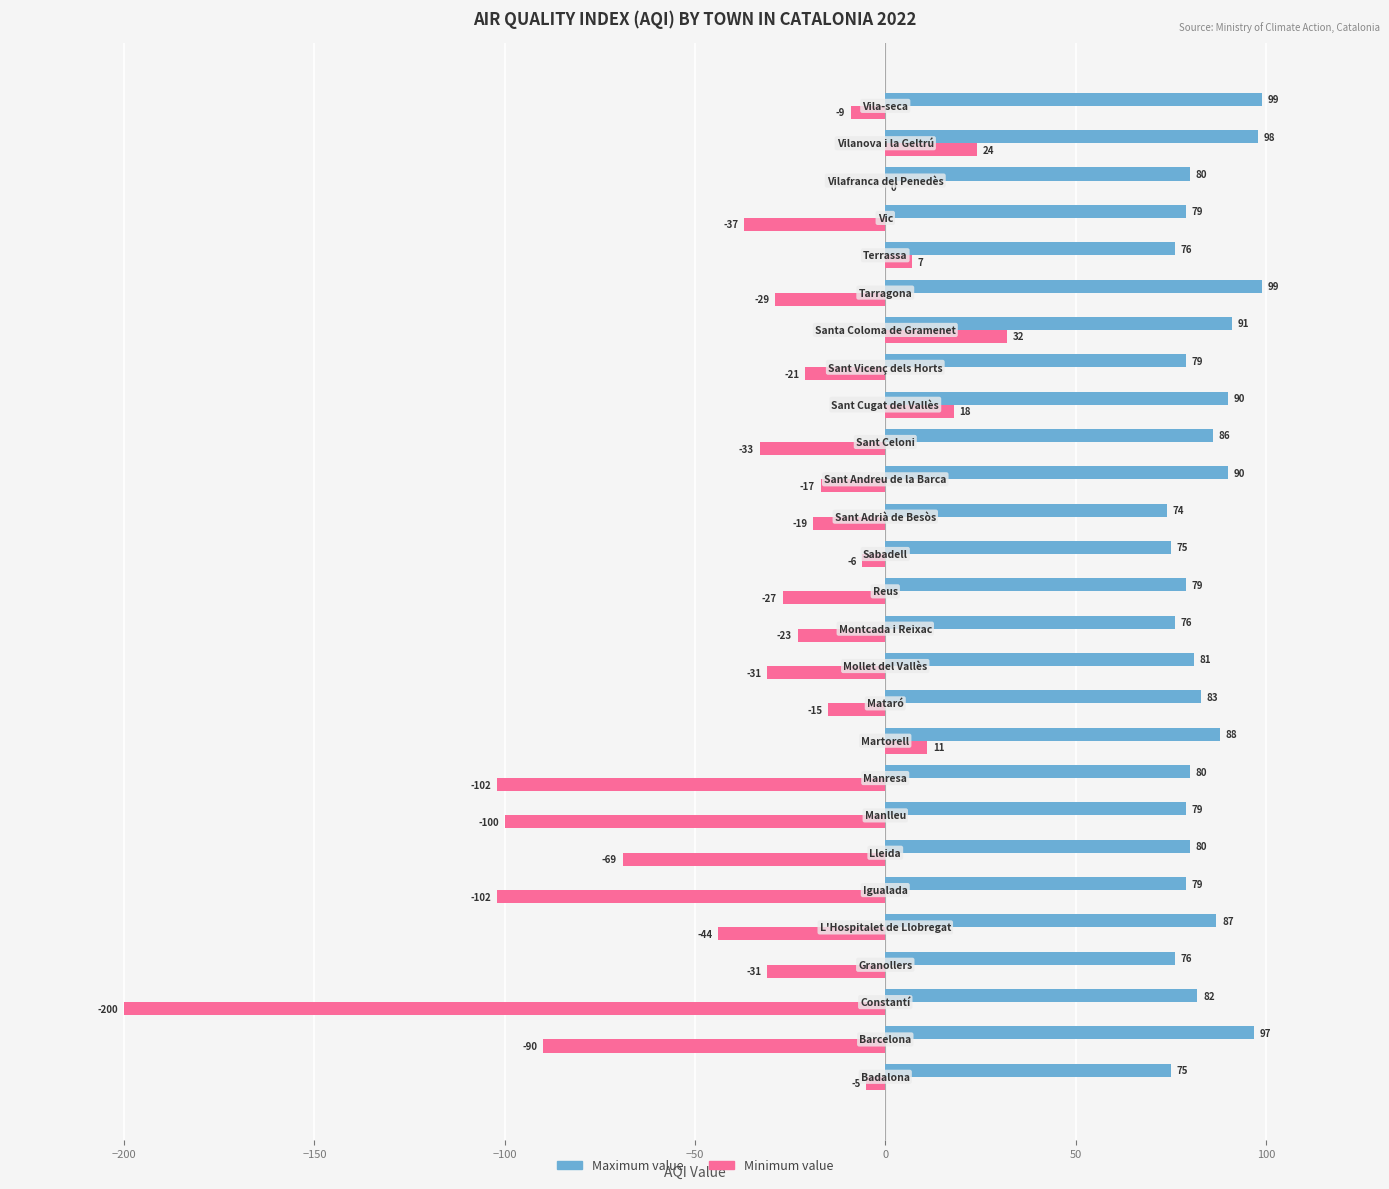

How many distinct data groups are displayed?

2